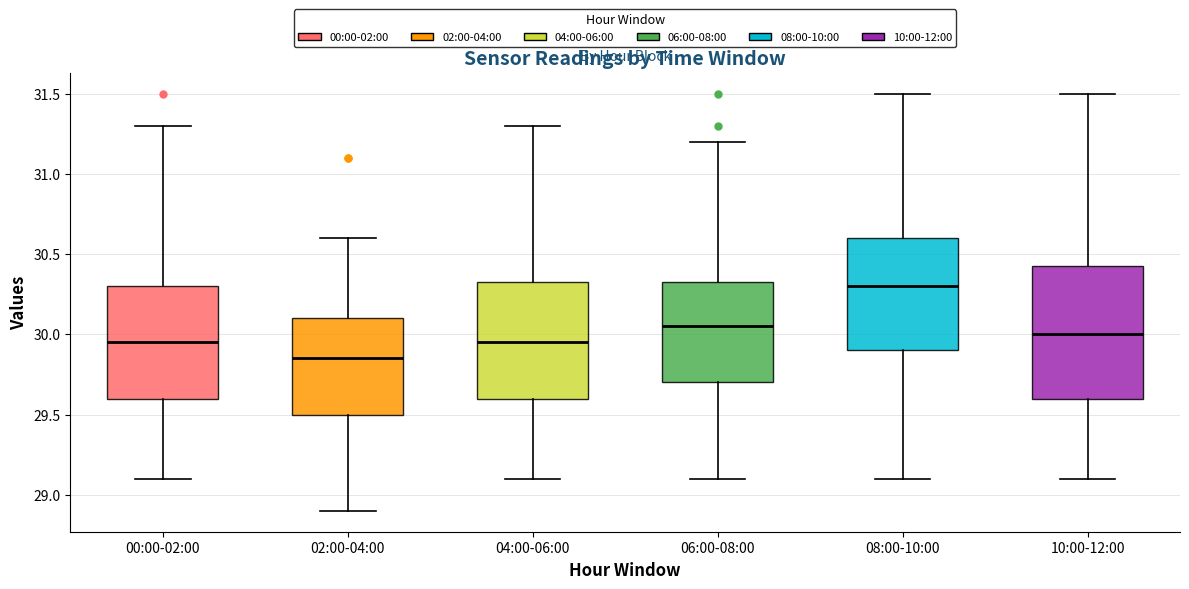

Reading left to right, read every box against the y-axis: the position of its median line, the range the box covers, and the ends of its whiskers. The values are not printed on the chart, so give them approximately, as read against the axis.

00:00-02:00: median 29.95, box 29.60 to 30.30, whiskers 29.10 to 31.30
02:00-04:00: median 29.85, box 29.50 to 30.10, whiskers 28.90 to 30.60
04:00-06:00: median 29.95, box 29.60 to 30.35, whiskers 29.10 to 31.30
06:00-08:00: median 30.05, box 29.70 to 30.35, whiskers 29.10 to 31.20
08:00-10:00: median 30.30, box 29.90 to 30.60, whiskers 29.10 to 31.50
10:00-12:00: median 30.00, box 29.60 to 30.45, whiskers 29.10 to 31.50